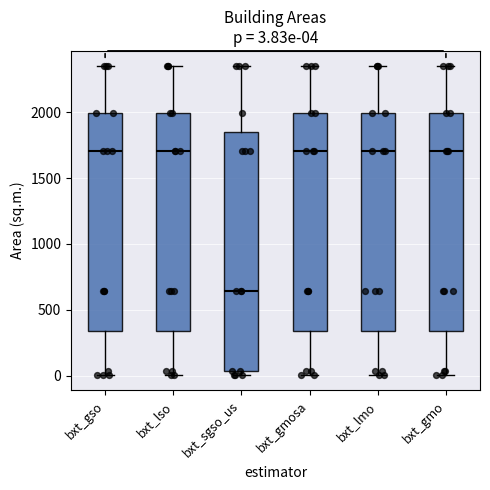

Which box's median line is the lowest?

bxt_sgso_us